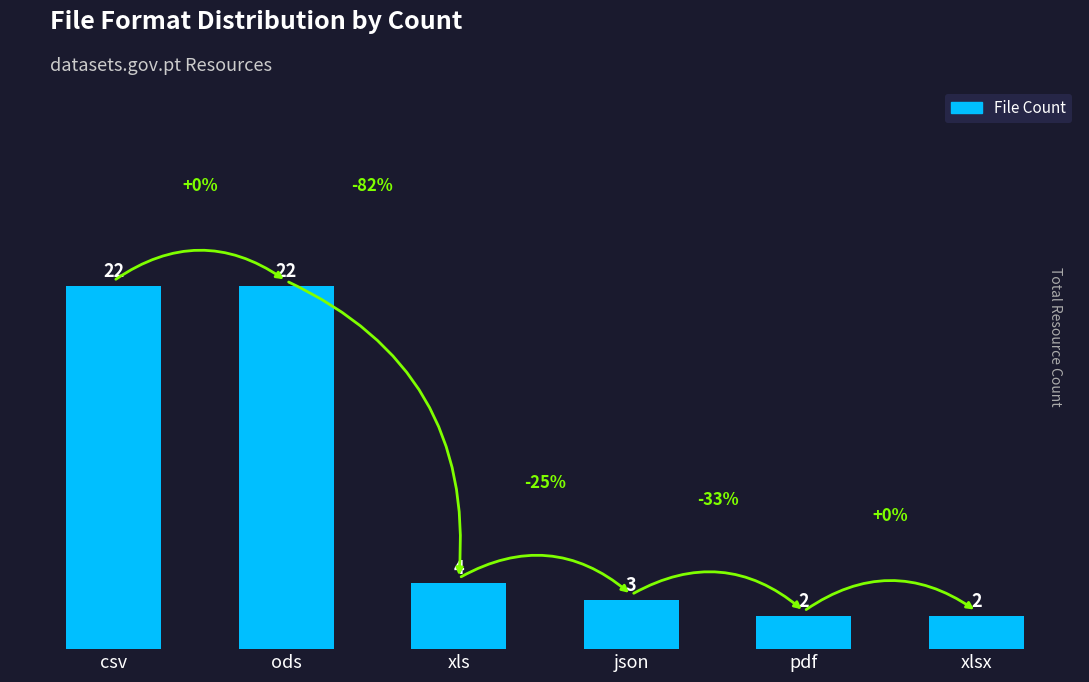

What is the change in value from ods to pdf?

-20